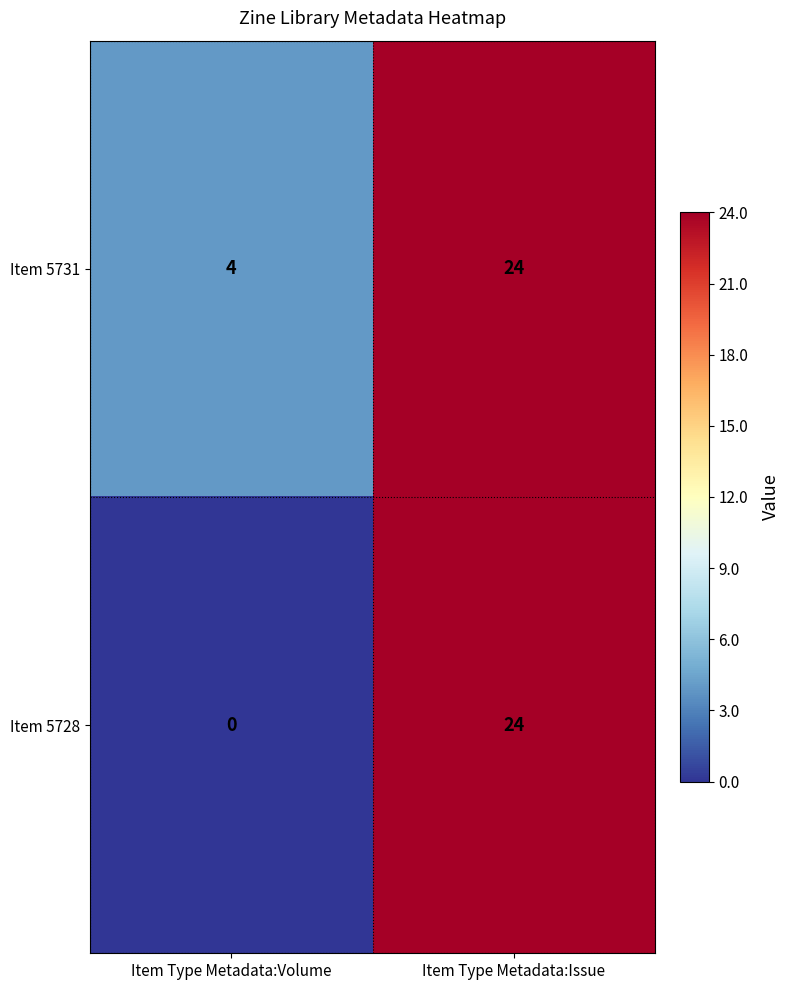

At how many categories does at least one series exceed 23?

1